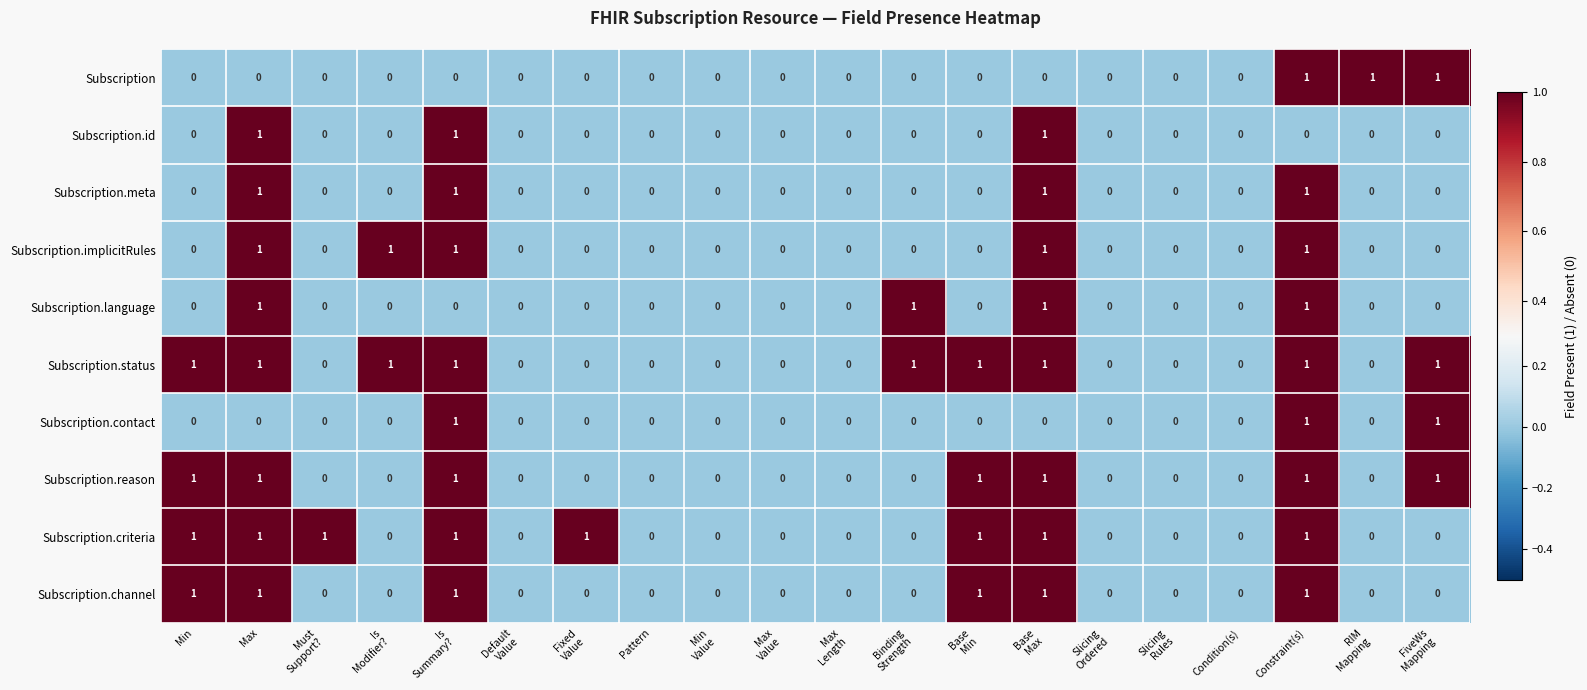

True or false: Subscription.criteria has a value of 0 at Condition(s).

True